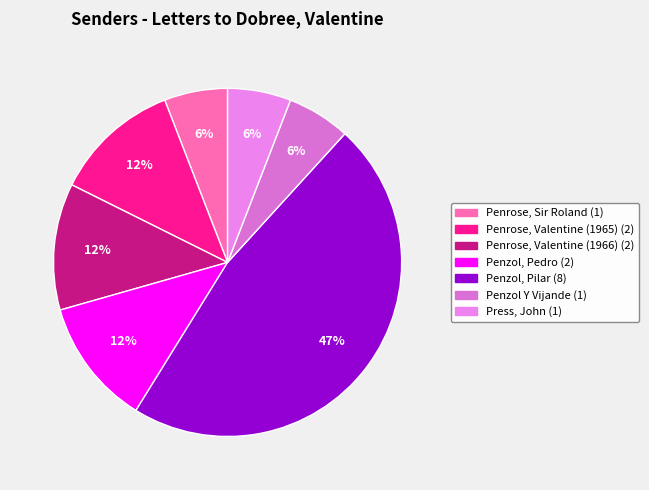

Does any single category account for the majority?

No